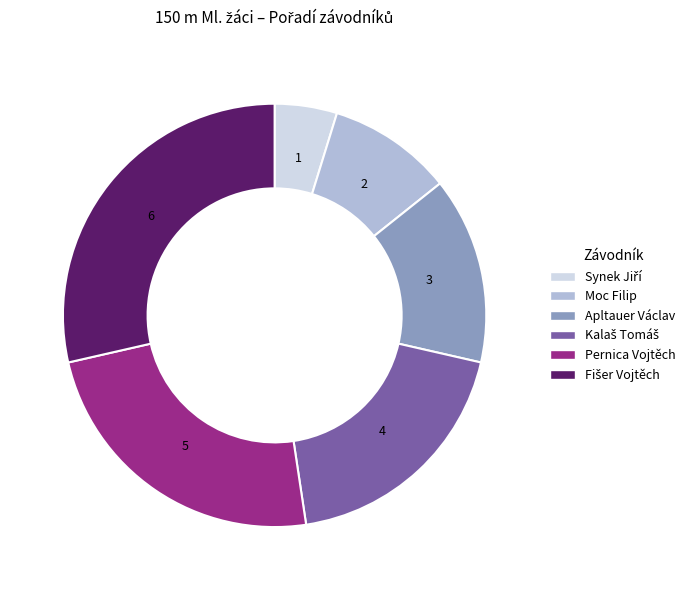

Is it true that Moc Filip is 20% of the pie?

False